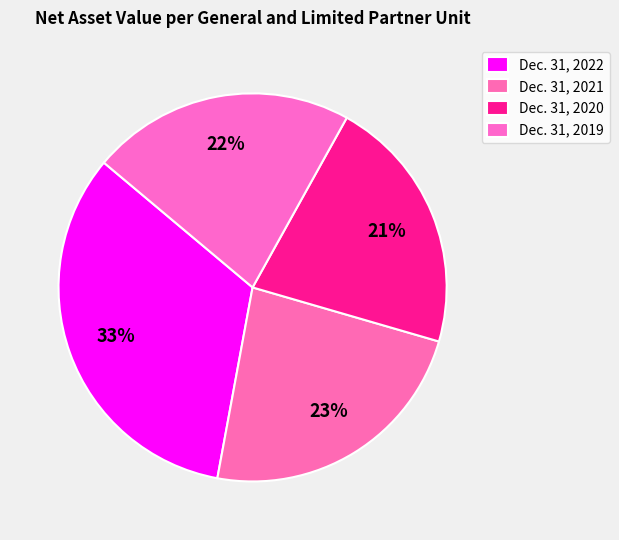

To the nearest percent, what is the difference between the Dec. 31, 2022 and Dec. 31, 2021 slice percentages?

10%